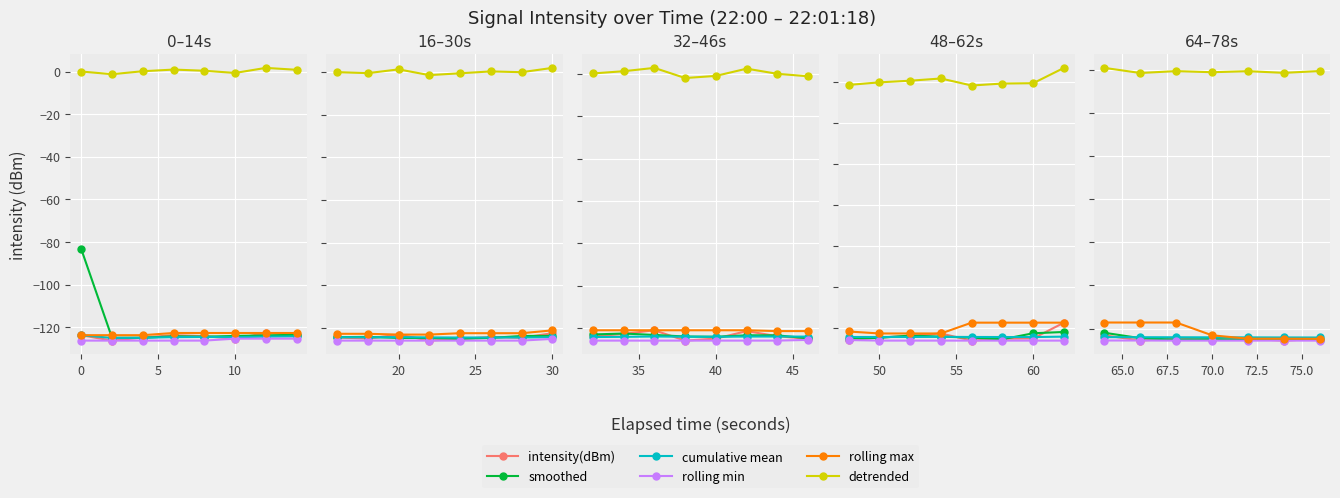

The value of smoothed at 5 is -125.2. True or false?

True